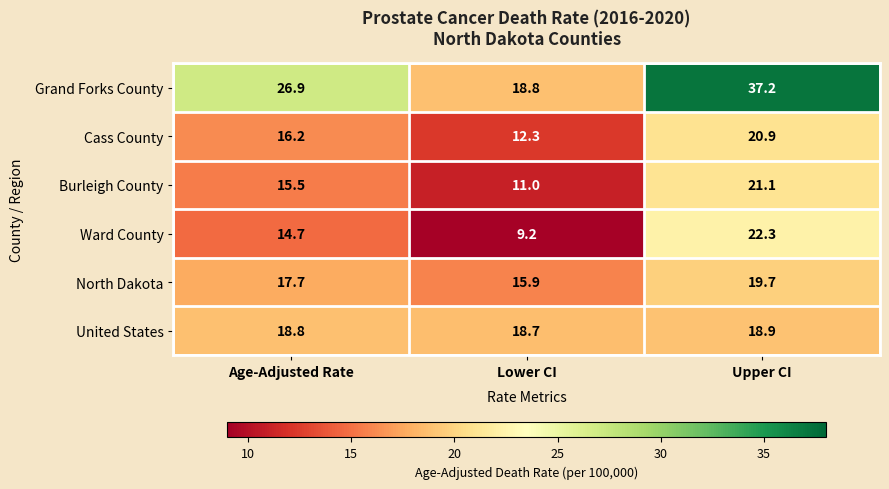

Is it true that Cass County equals 20.9 at Upper CI?

True